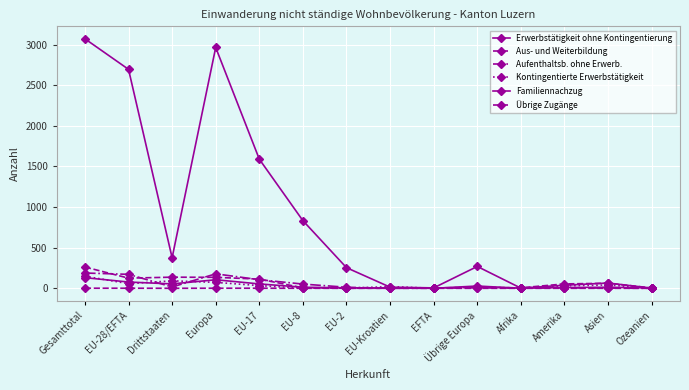

How many series are shown in this chart?

6